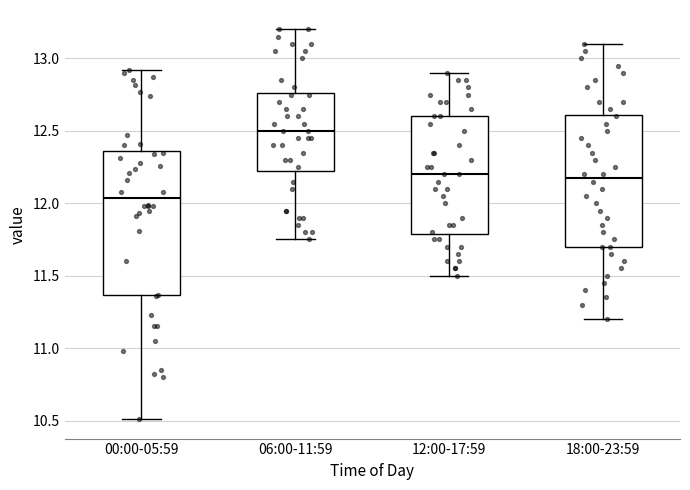

Which box has the highest median line?

06:00-11:59